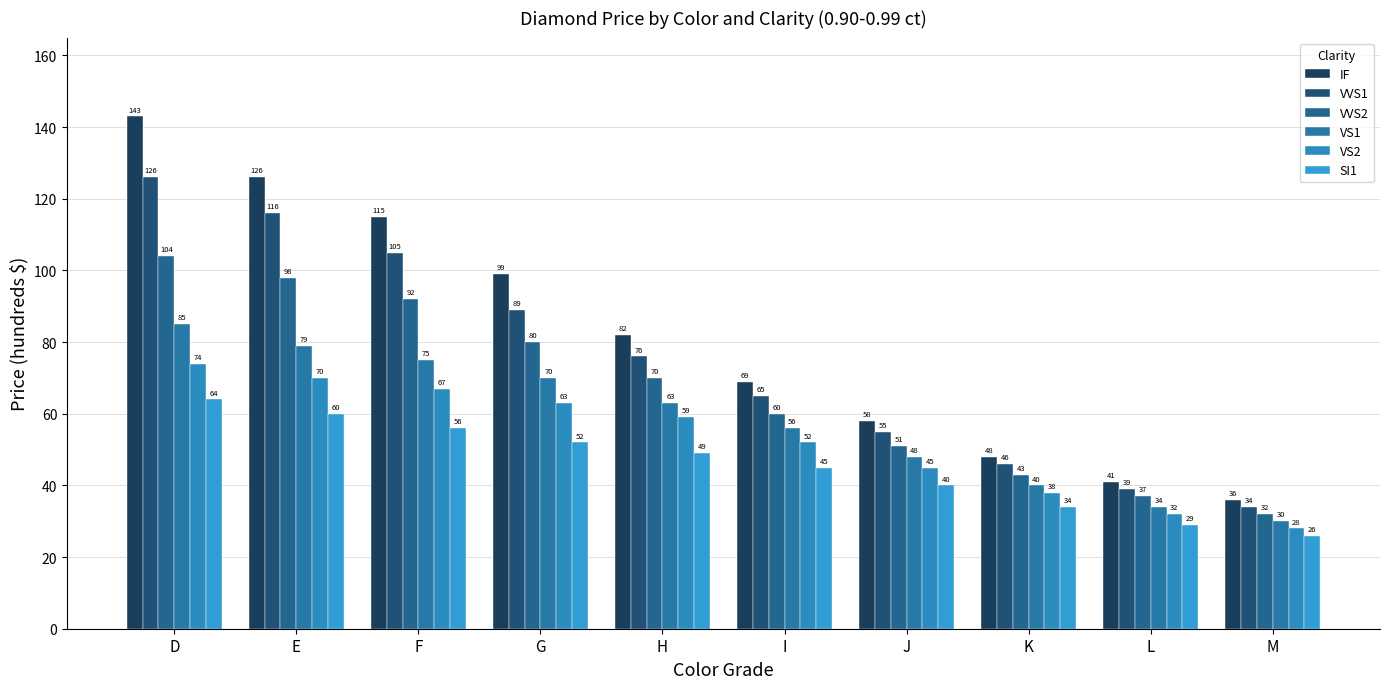

What is the total value across all series at D?

596